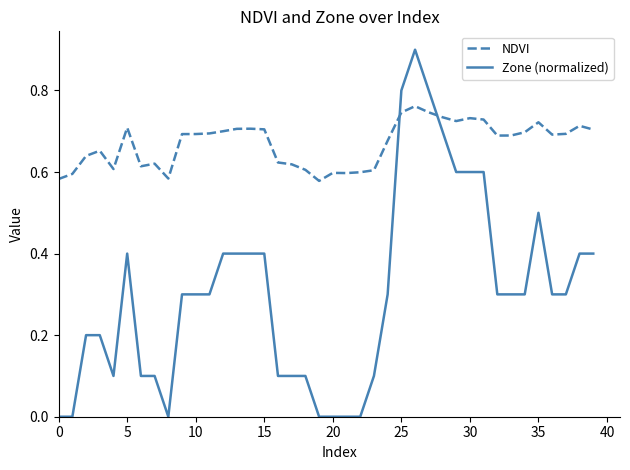

Rank the series by their maximum value, from highest to lowest.

Zone (normalized), NDVI